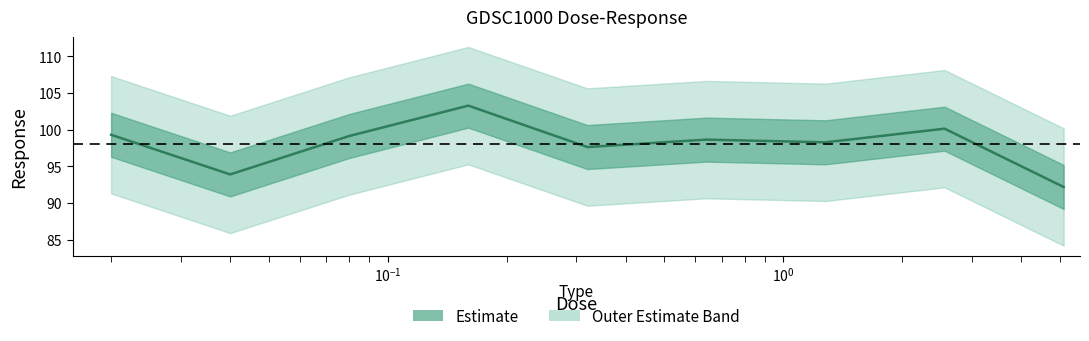

How many interior local valleys (lower than both neighbors) does the data have?

3